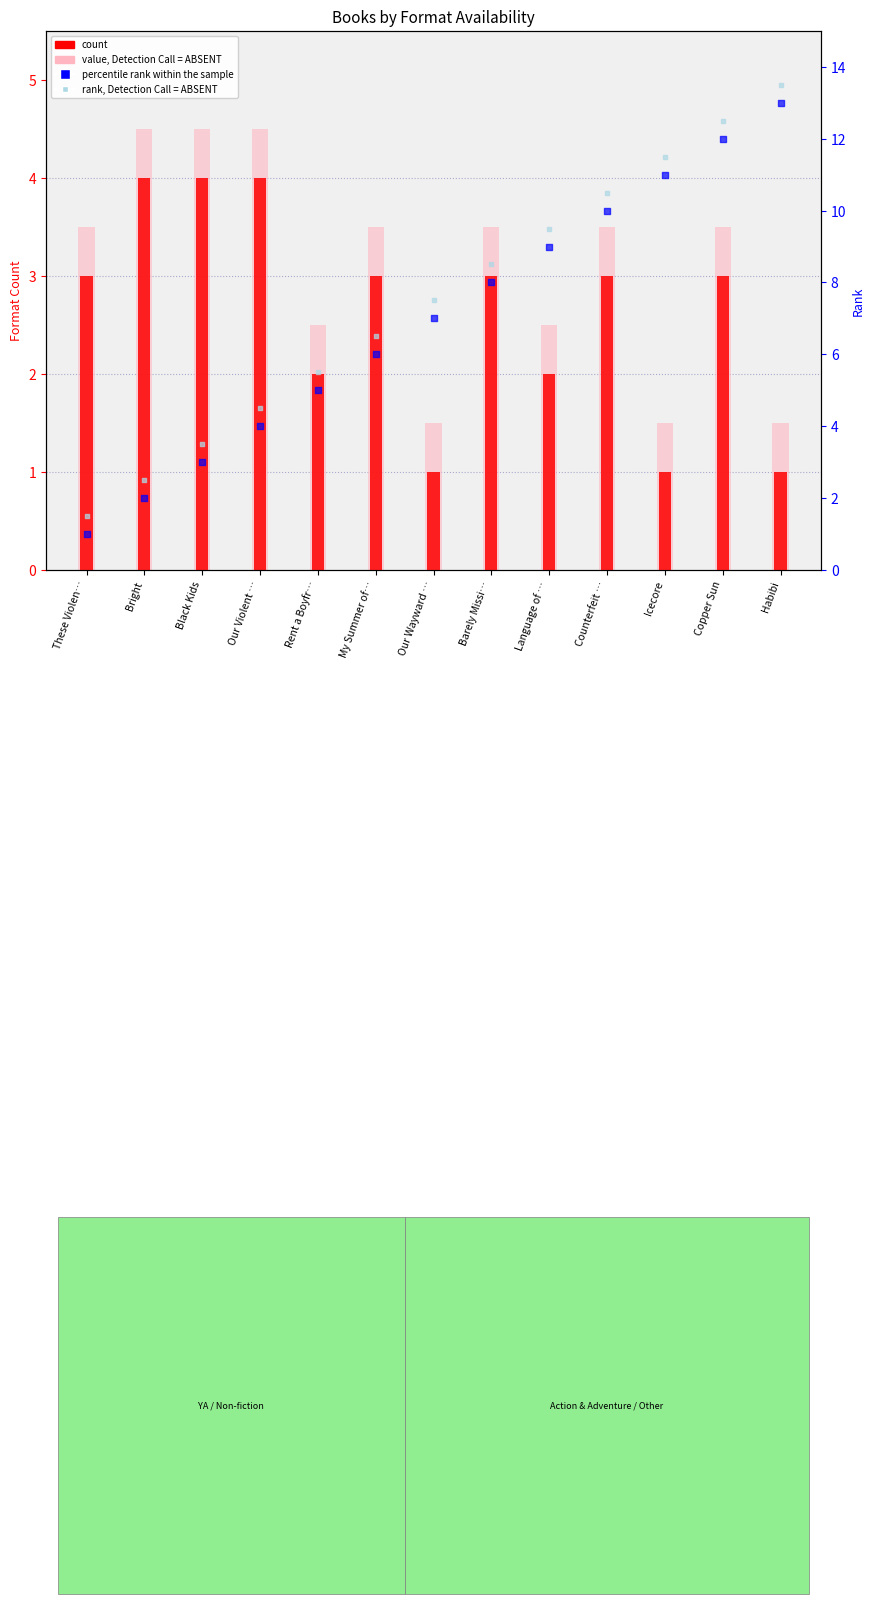

What is the total value across all series at Habibi?

29.0